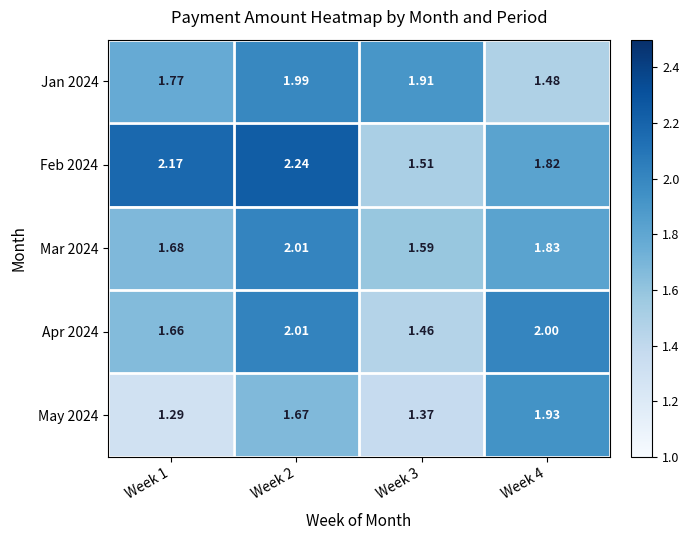

Is the value of Jan 2024 at Week 1 greater than the value of Mar 2024 at Week 4?

No